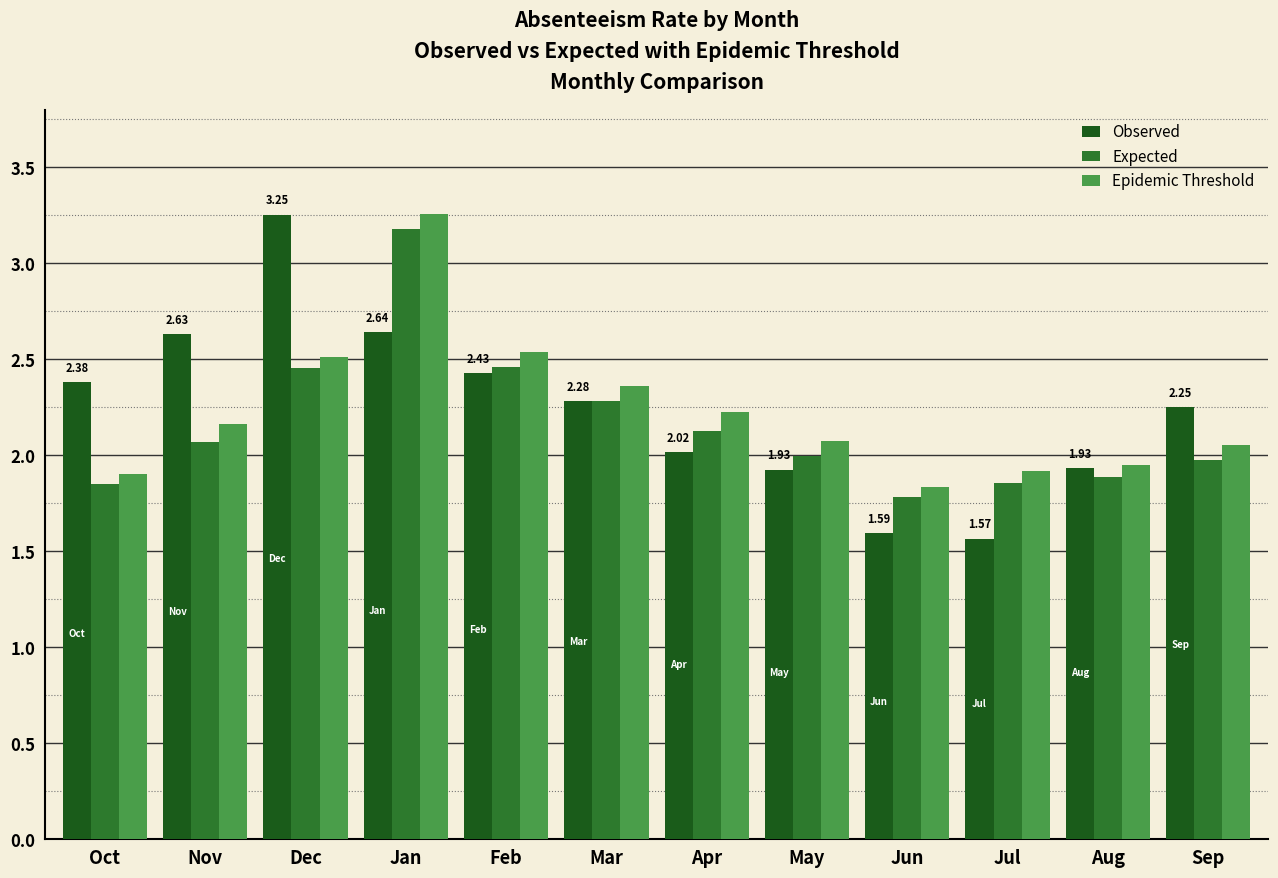

At how many categories does at least one series exceed 1?

12